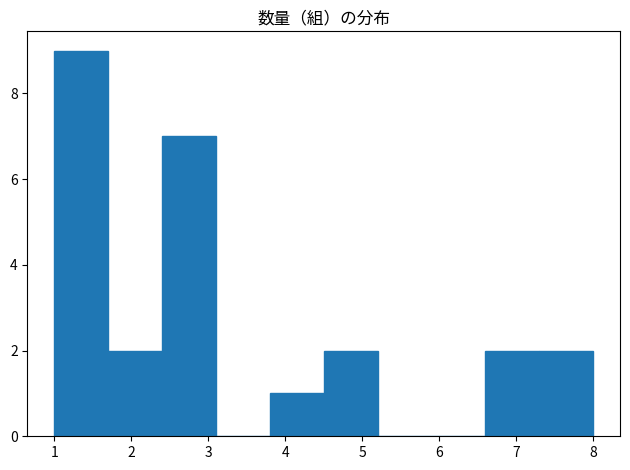

What is the height of the bar covering 4.5 to 5.2 on the x-axis? The values are not printed on the chart, so give them approximately, as read against the axis.

2